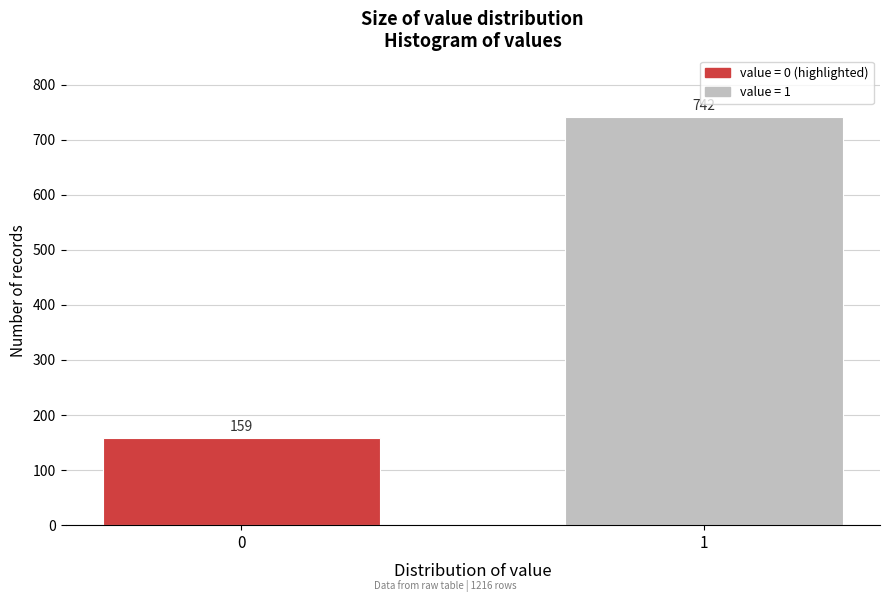

Reading left to right, what are all the values shown in this chart?

159	742